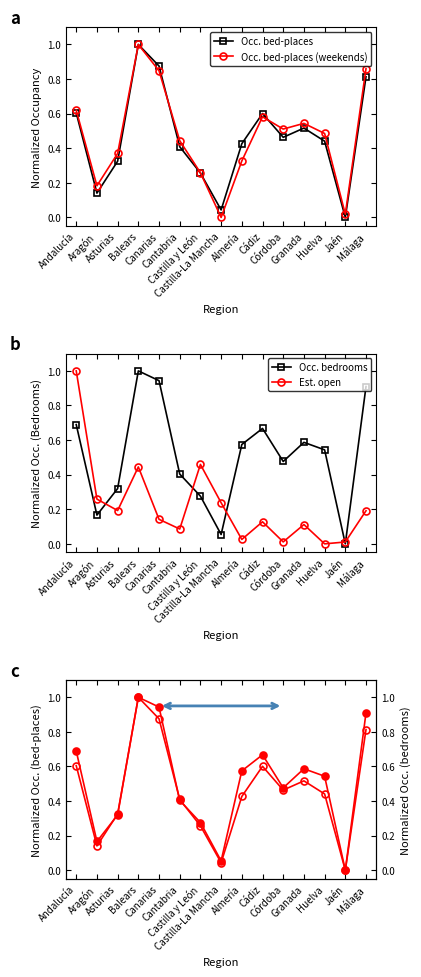

Is this an area chart (filled region under the line)?

No